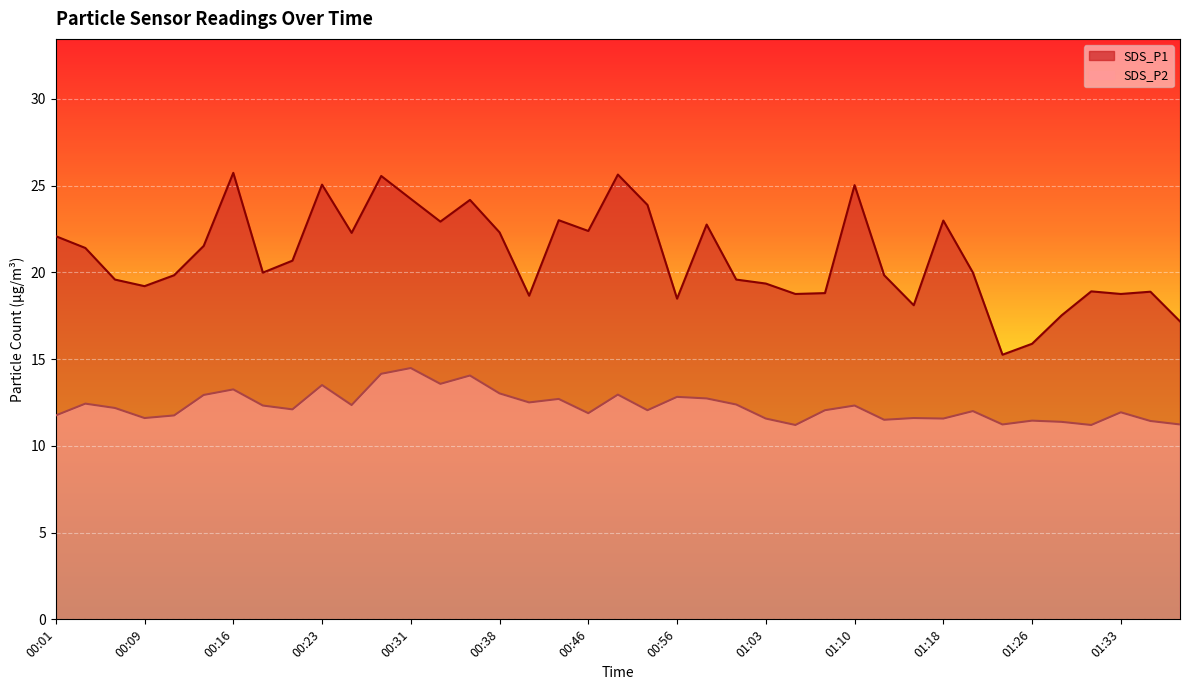

What is the label of the 33rd point from the right?

00:16